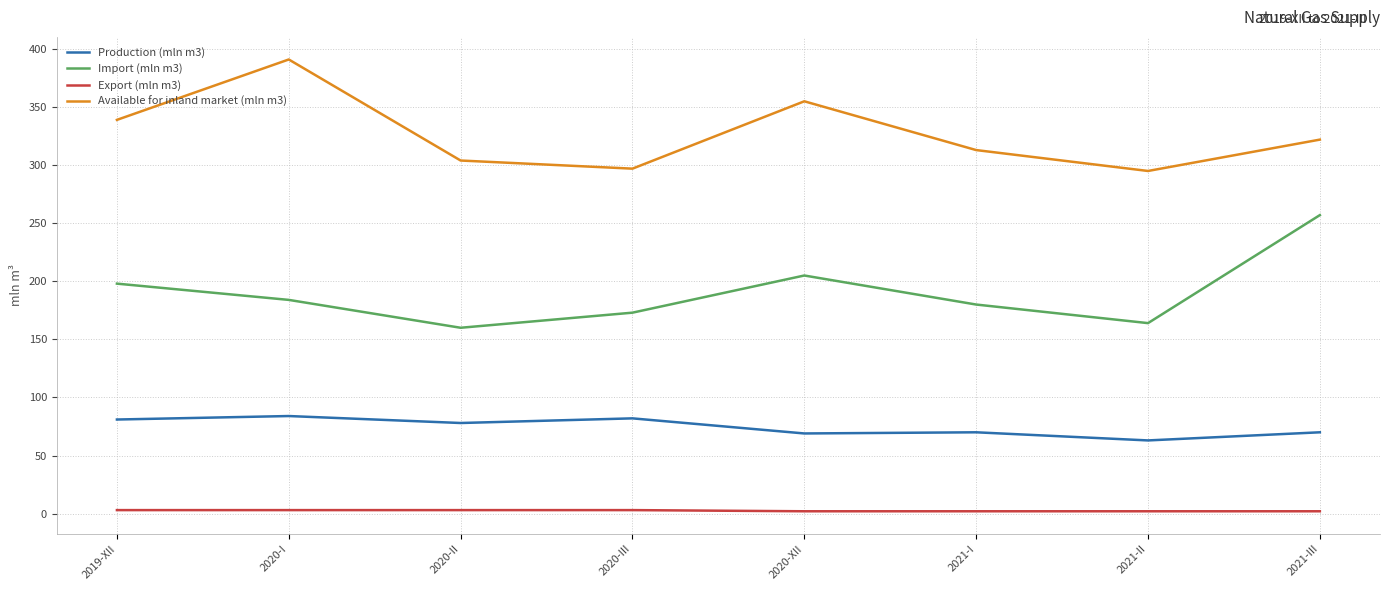

What is the difference between the Production (mln m3) values at 2021-III and 2019-XII?

11